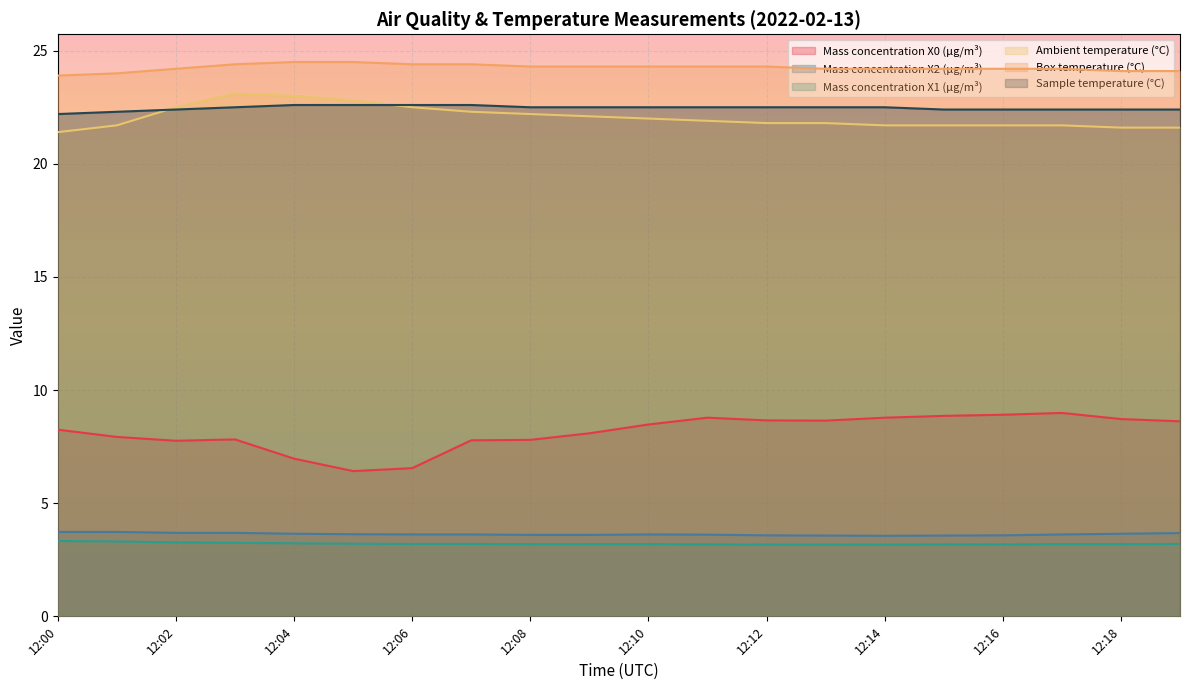

What value does the Mass concentration X2 (μg/m³) series have at 12:10?

3.6